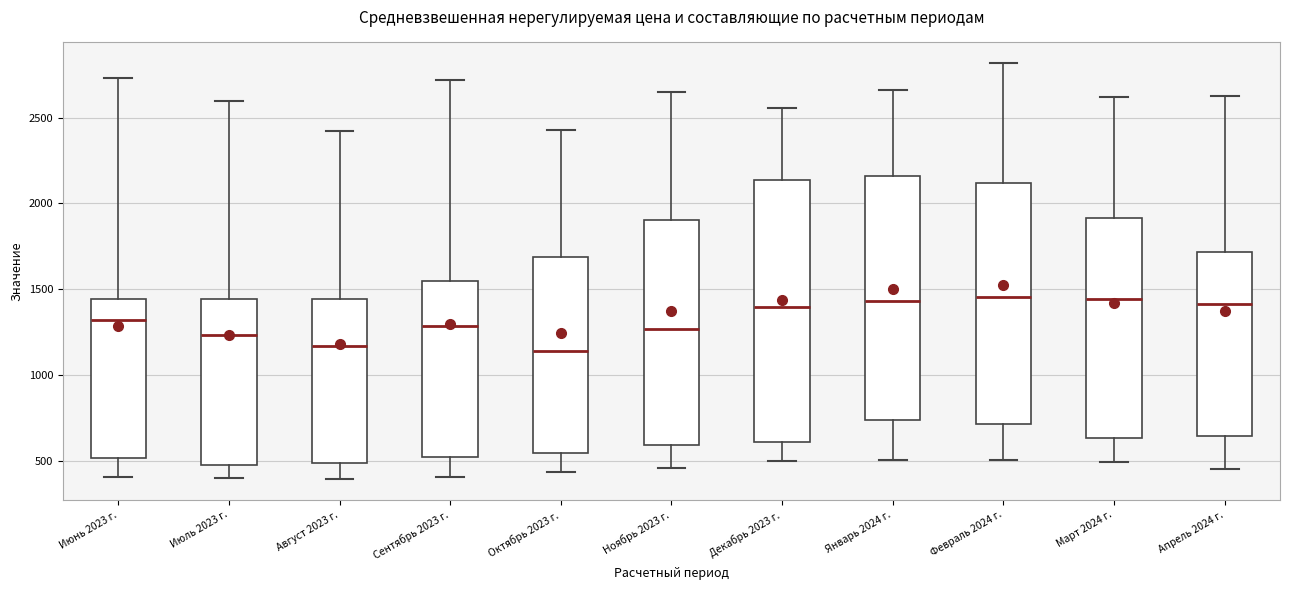

Which box is the tallest, from its lower edge to its upper edge?

Декабрь 2023 г.